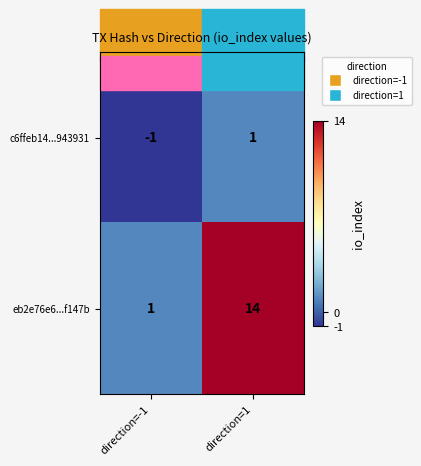

What is the difference between the highest and lowest values at direction=-1?

2